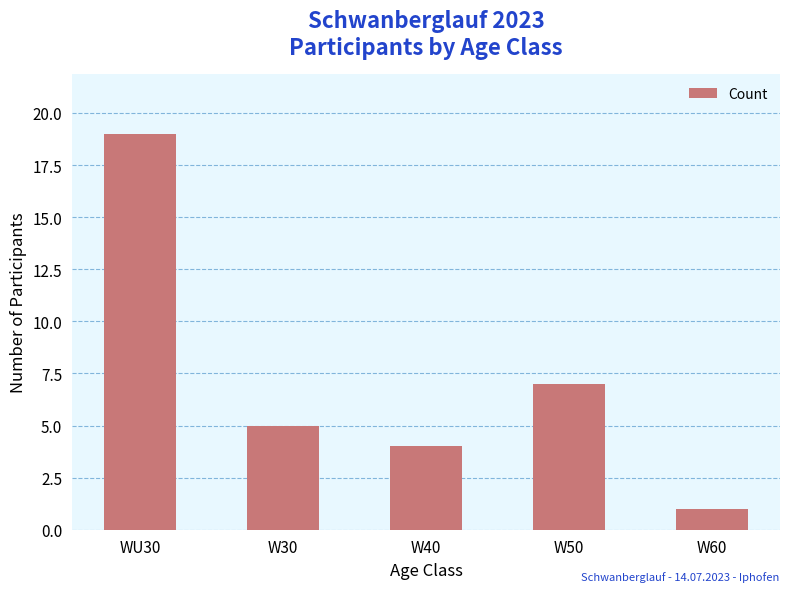

What is the sum of all values?

36